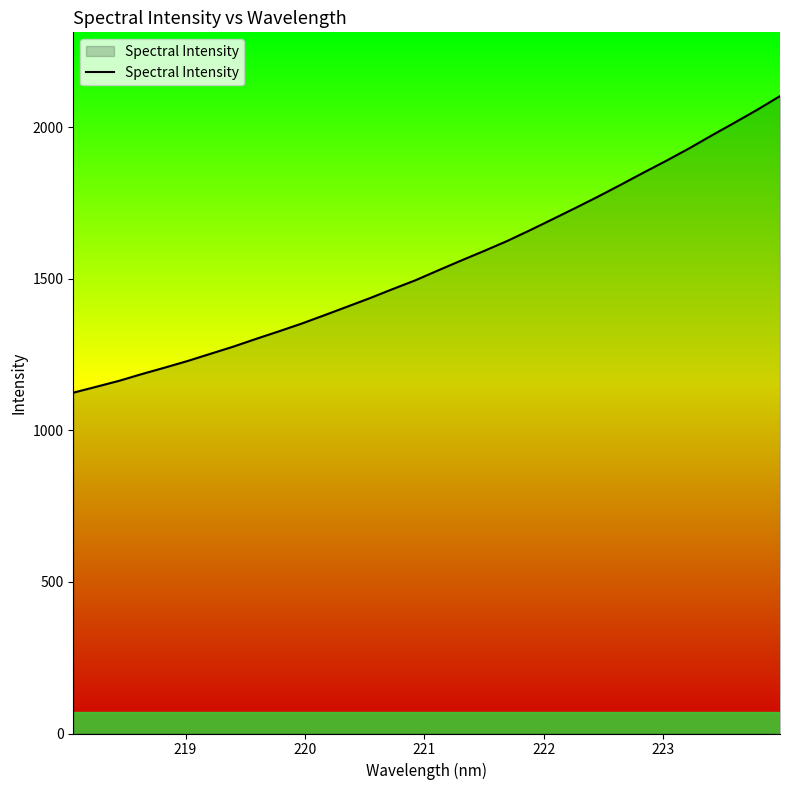

What is the maximum value shown in the chart?

2102.5